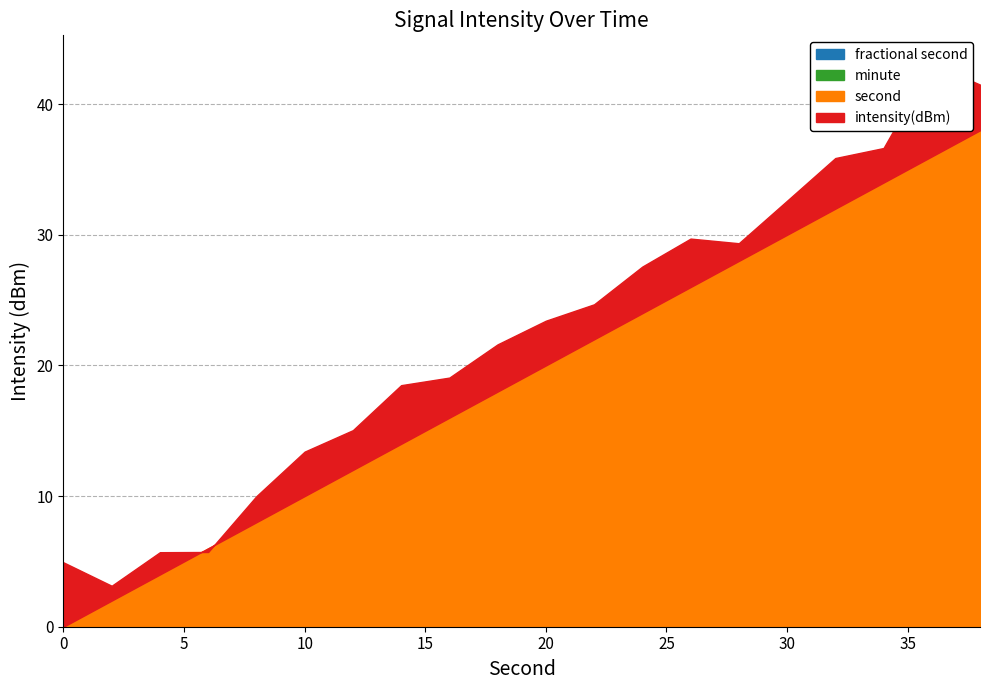

Is it true that second equals 19.6 at 12?

False